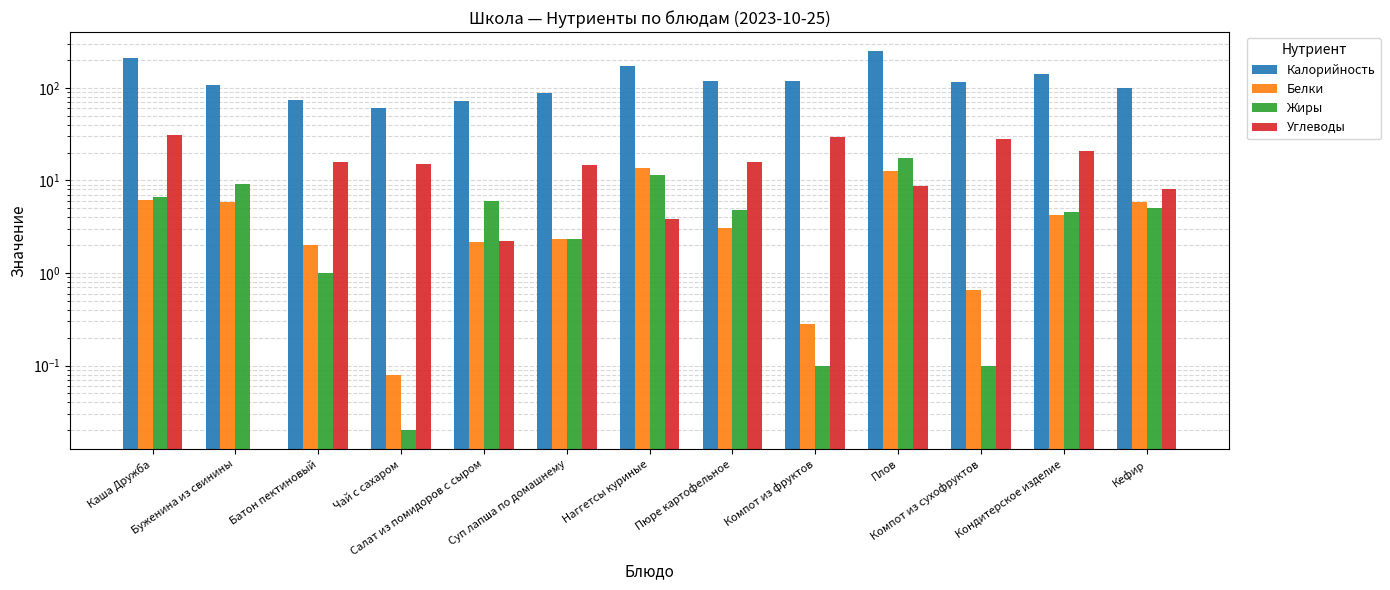

What are all the series names shown in the legend?

Калорийность, Белки, Жиры, Углеводы